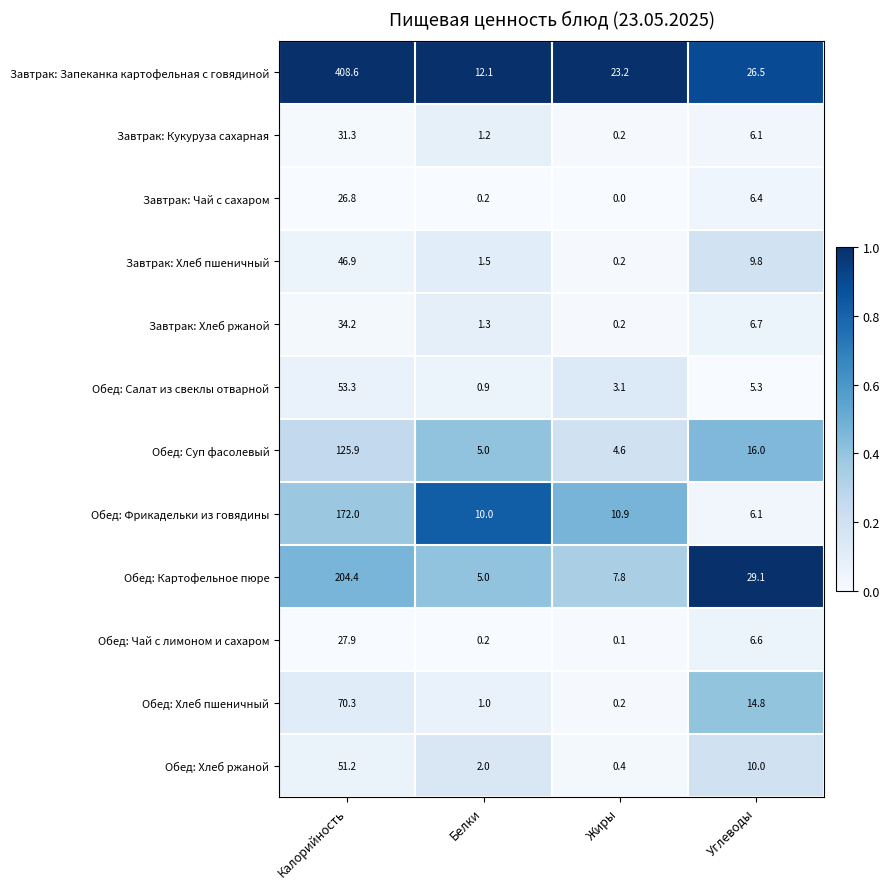

What is the total value across all series at Калорийность?

1252.8